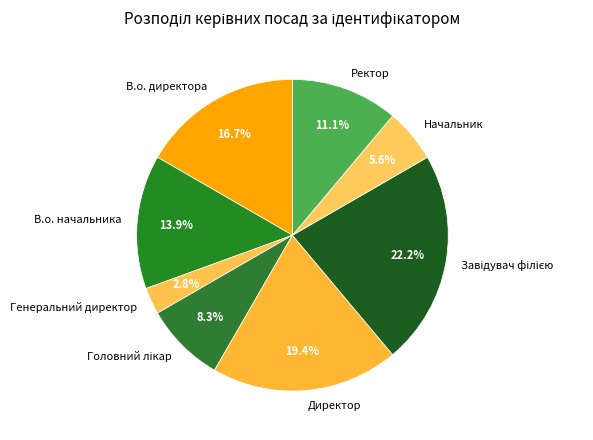

To the nearest percent, what is the average slice percentage?

12%